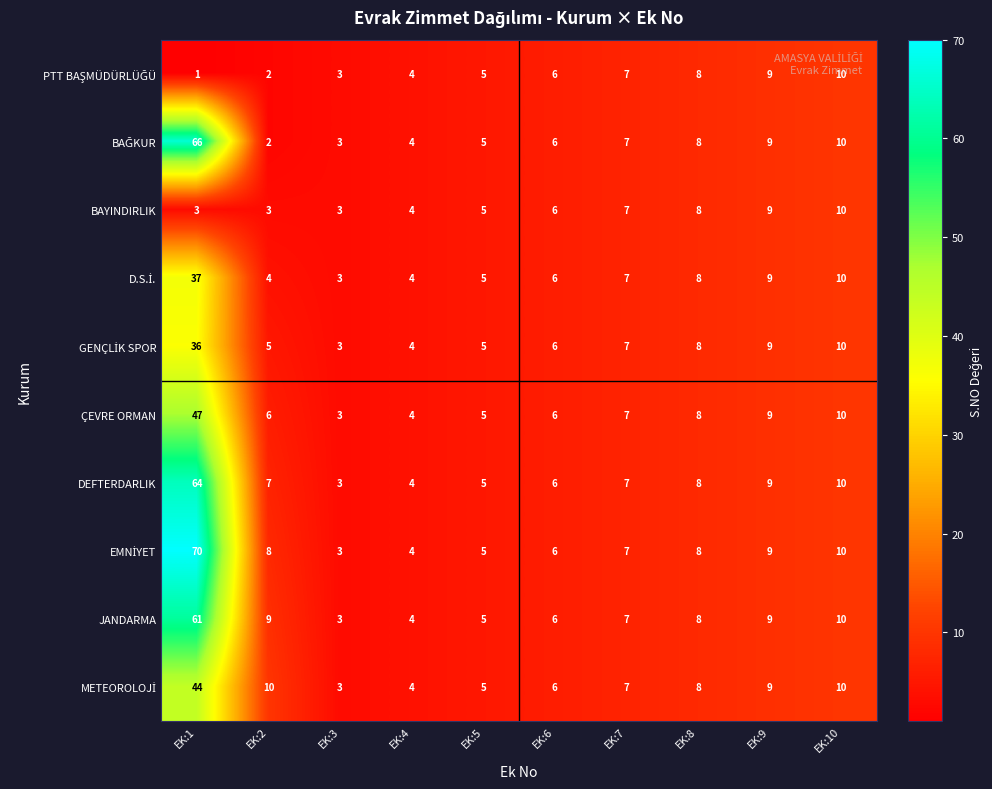

What is the difference between the maximum and minimum values in the ÇEVRE ORMAN series?

44